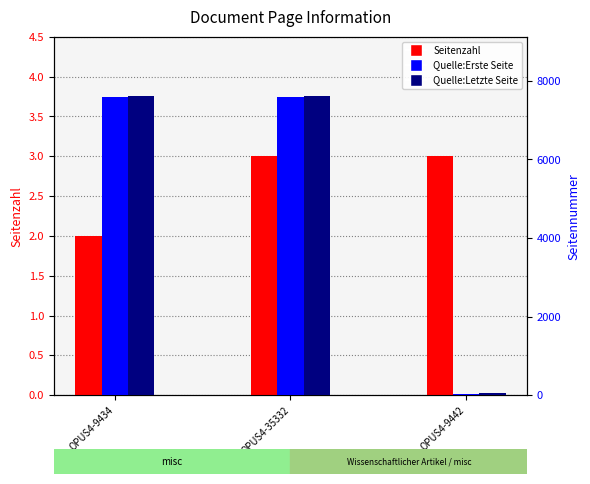

What is the minimum value for Seitenzahl?

2